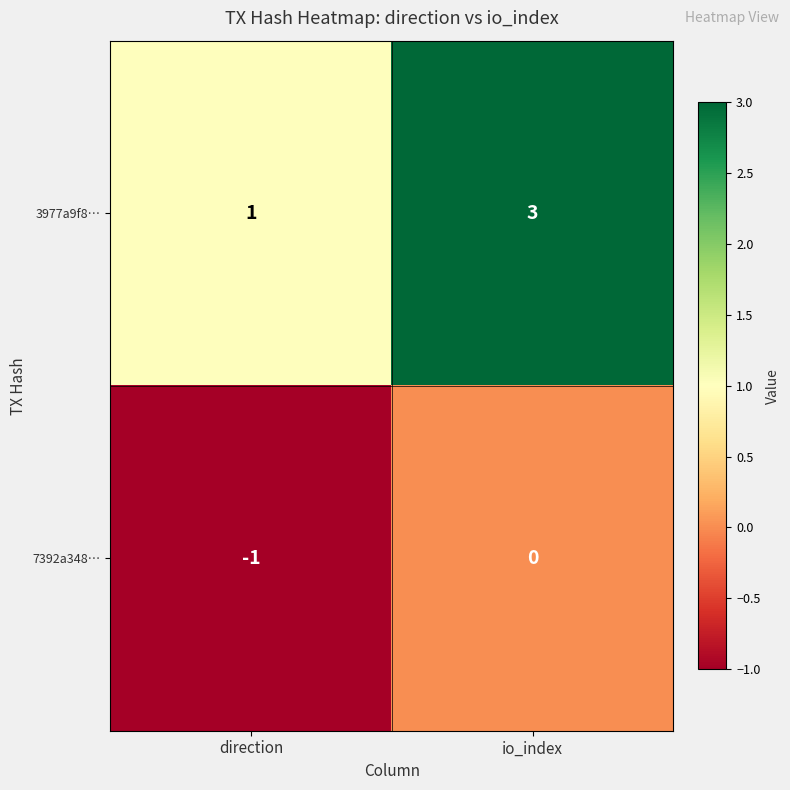

At which category does the chart reach its peak across all series?

io_index